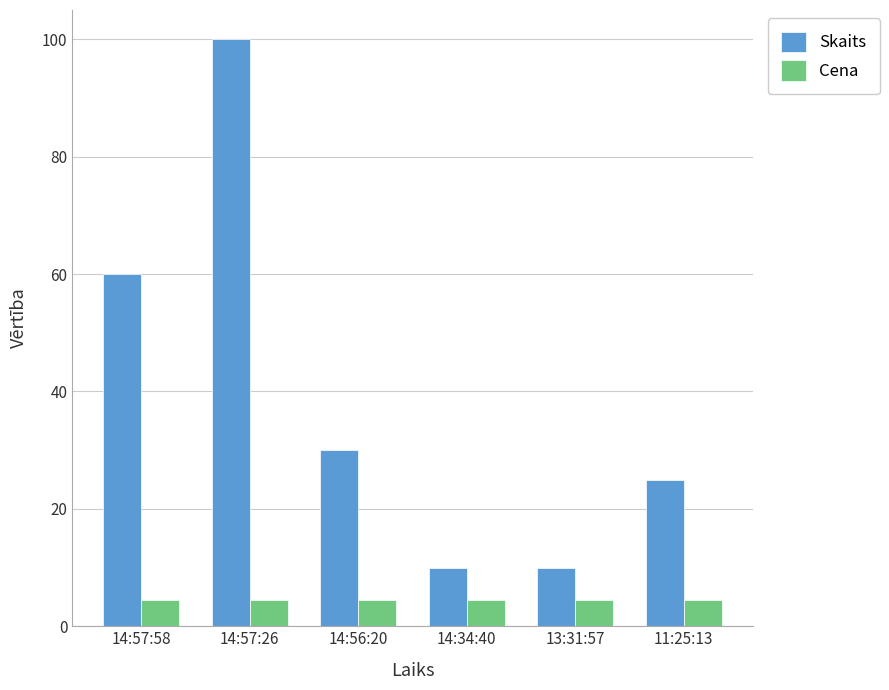

How many values in the Skaits series are below 30?

3